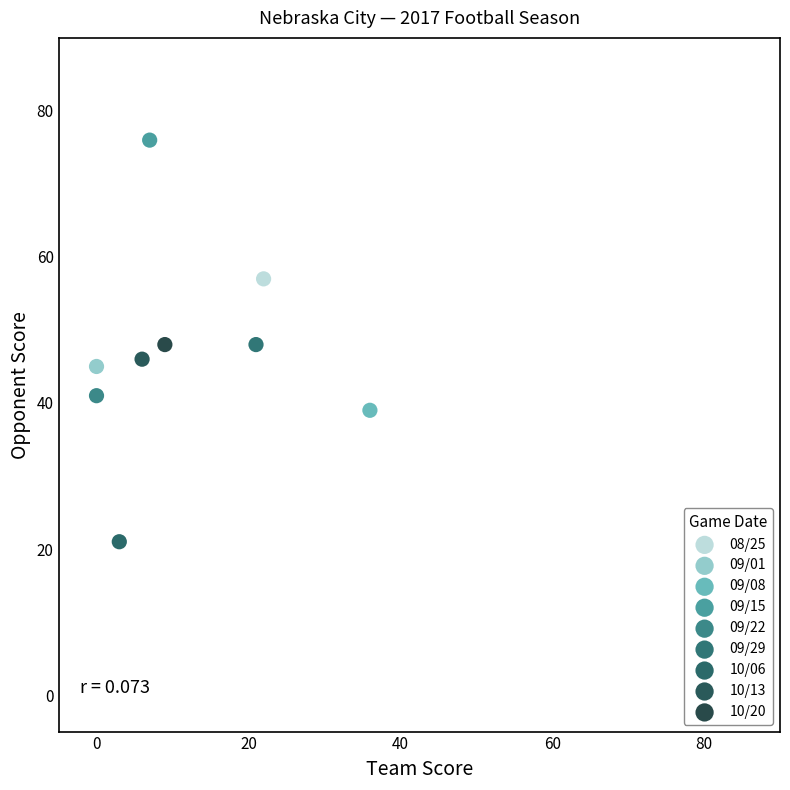

What are all the series names shown in the legend?

08/25, 09/01, 09/08, 09/15, 09/22, 09/29, 10/06, 10/13, 10/20